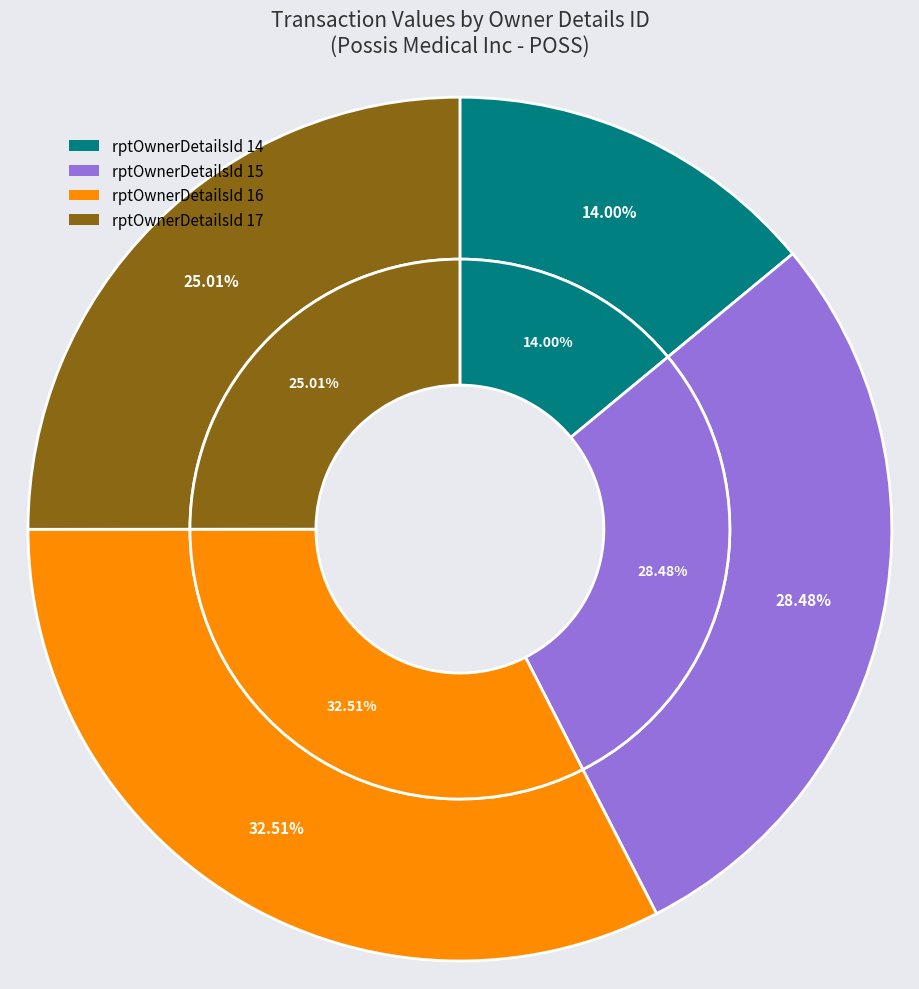

Count the number of slices in the pie.

4